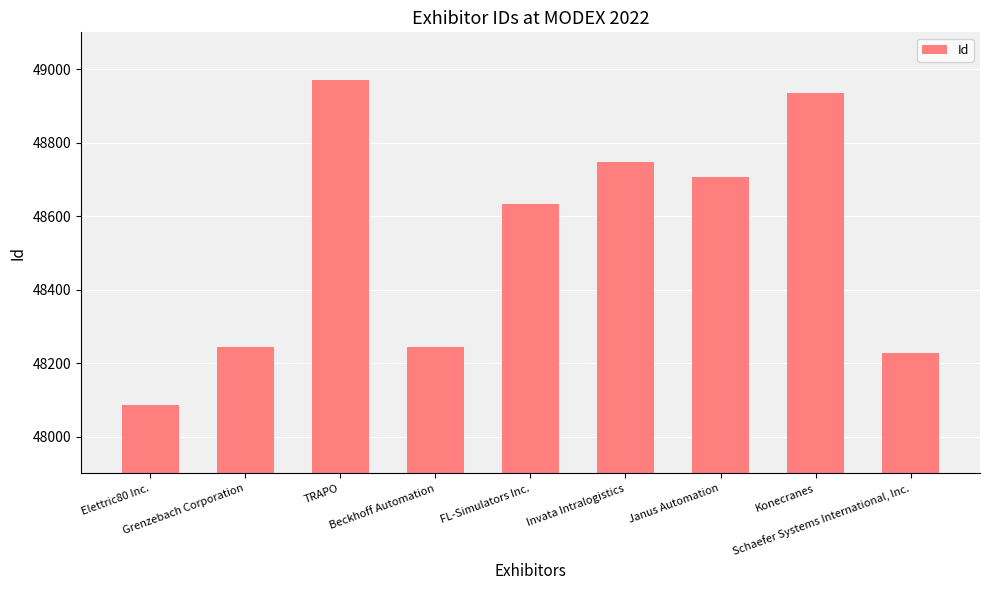

What is the greatest value displayed?

48969